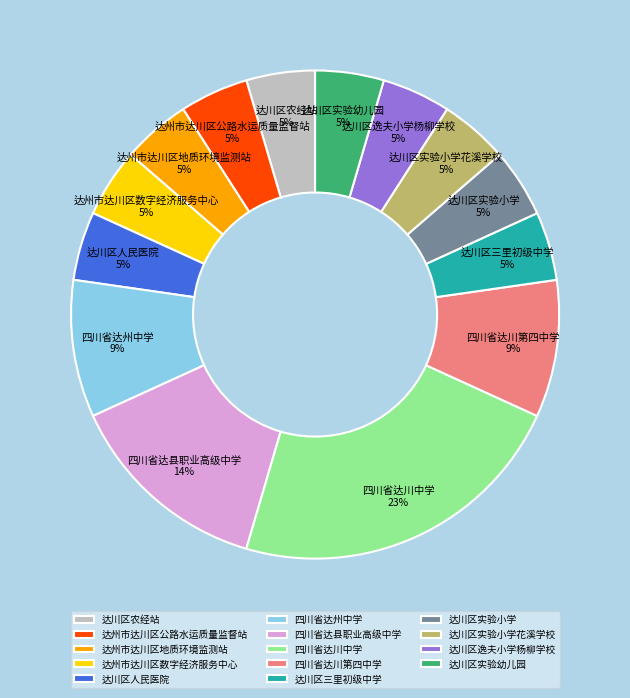

What is the largest slice in the pie chart?

四川省达川中学